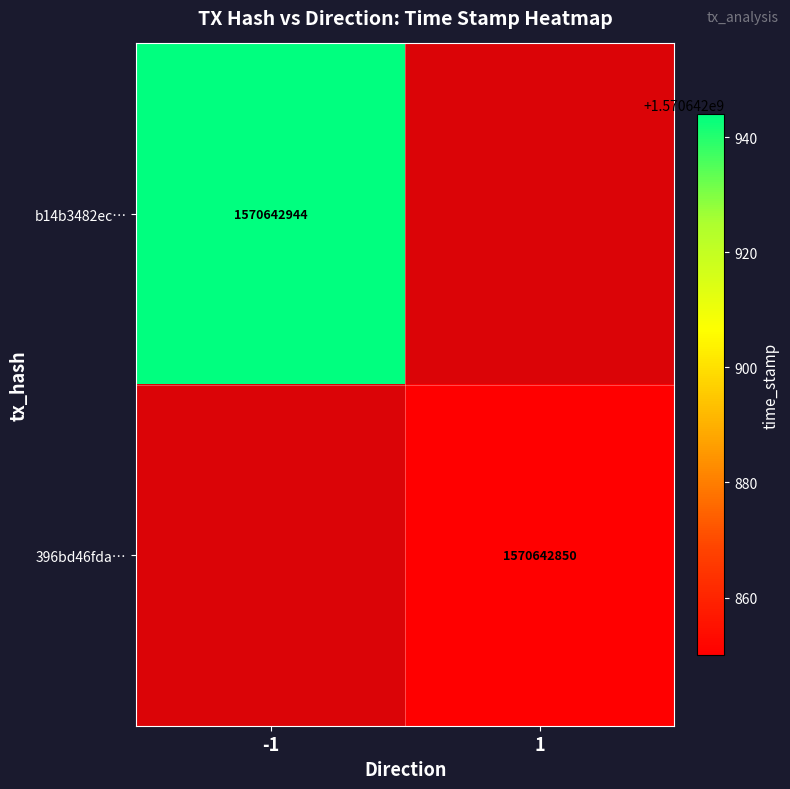

Which series has the widest spread of values?

b14b3482ece8c0d8a92fd1b29693a37441a53ea